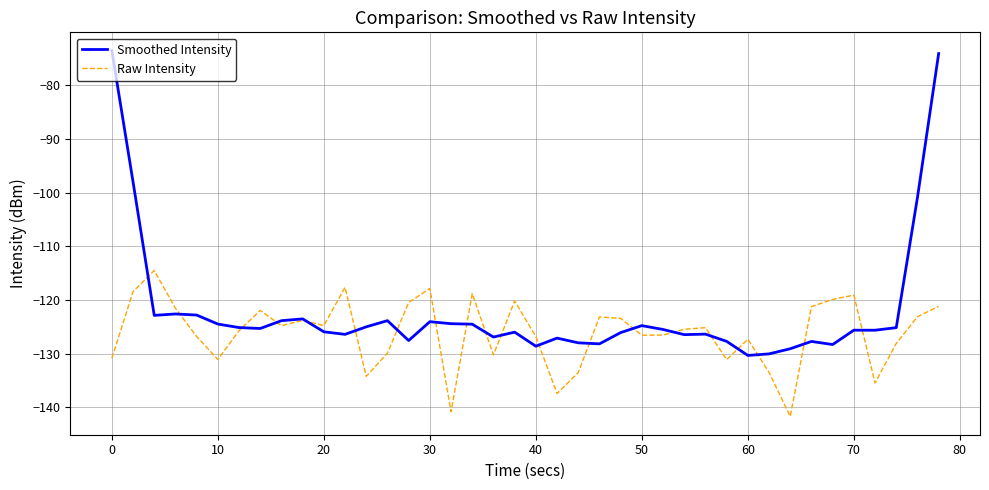

Which series has the largest total across all categories?

Smoothed Intensity